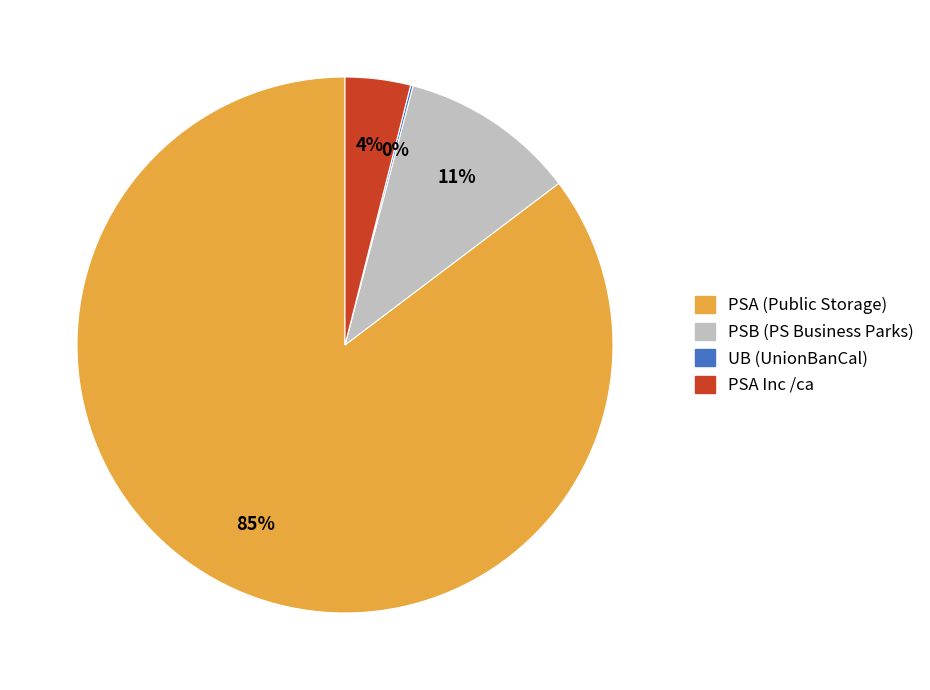

Is there any slice that represents more than half of the pie?

Yes